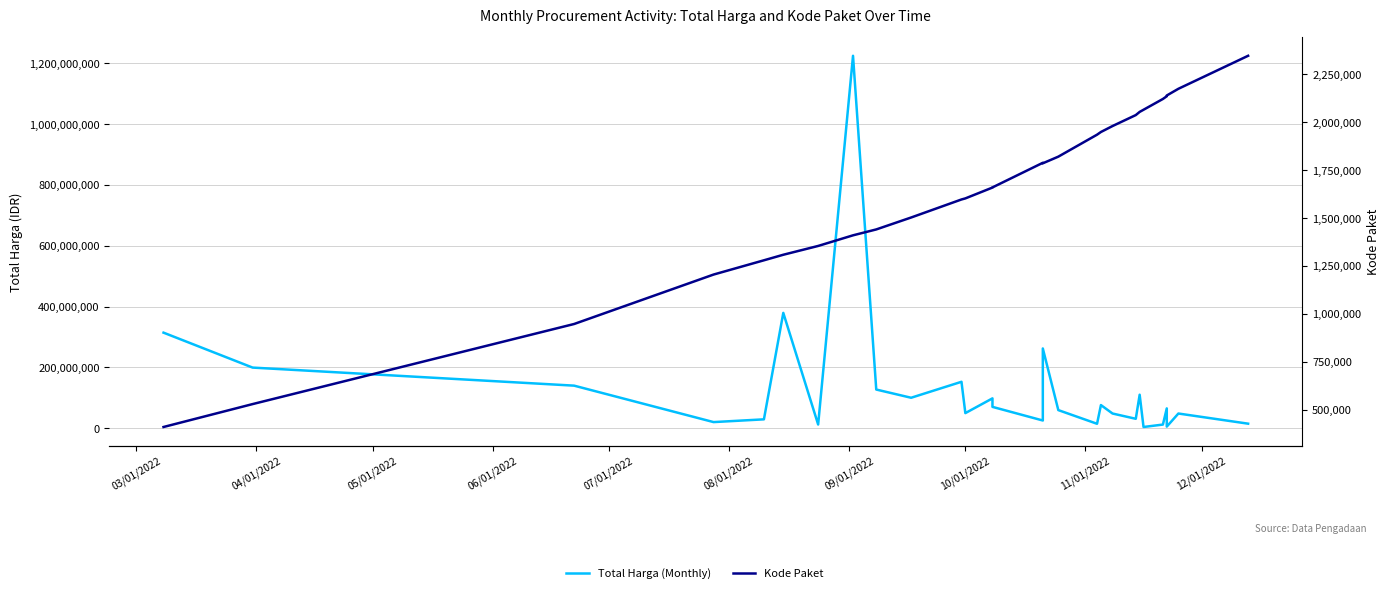

Does the chart have visible grid lines?

Yes